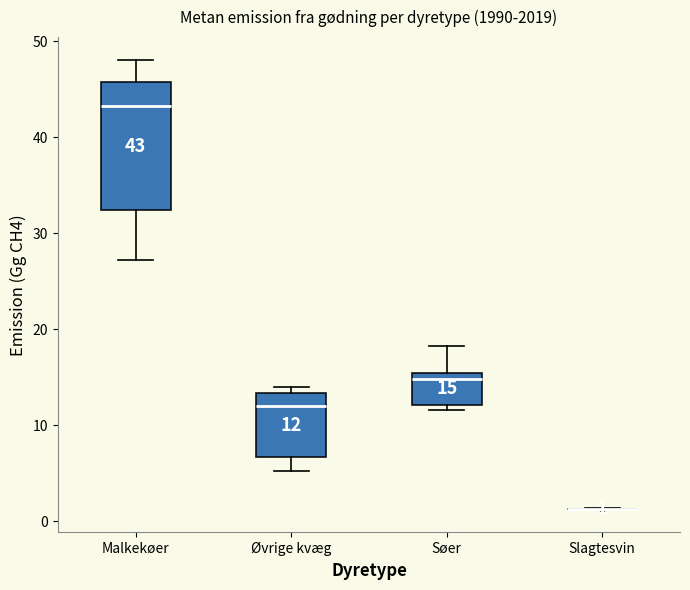

Which box is the tallest, from its lower edge to its upper edge?

Malkekøer